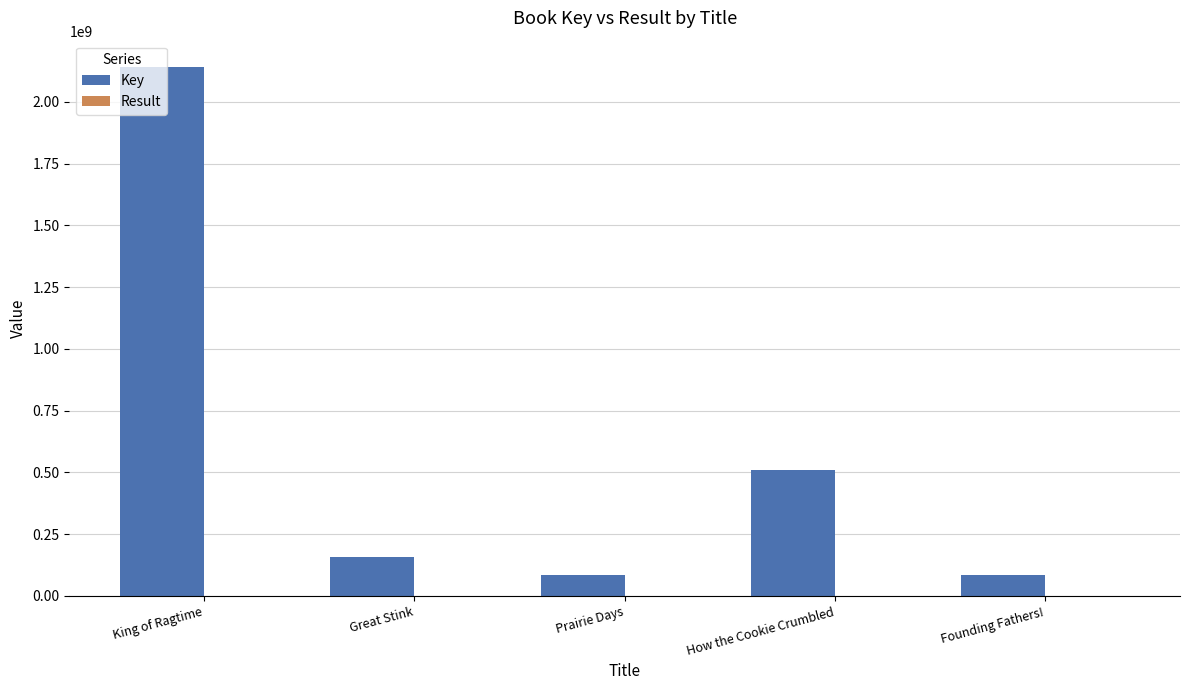

How many series are shown in this chart?

2